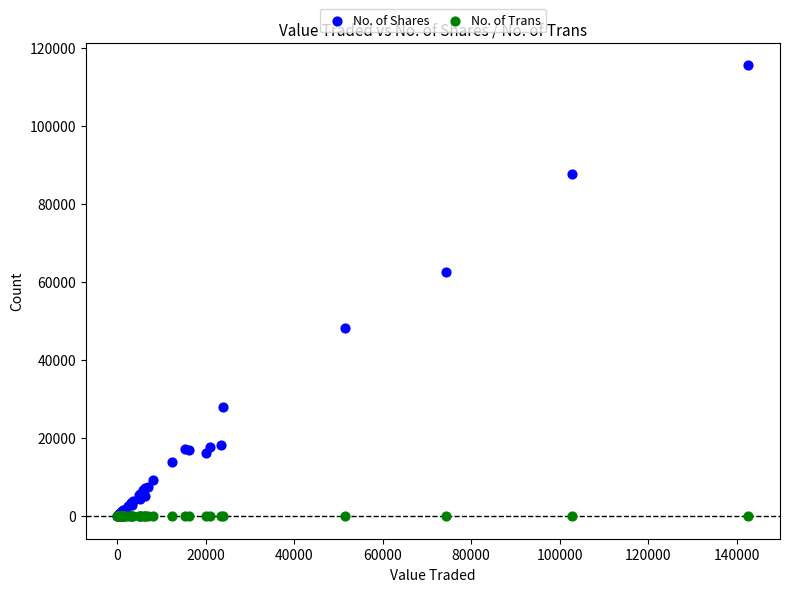

Which series has the largest Y range (max minus min)?

No. of Shares